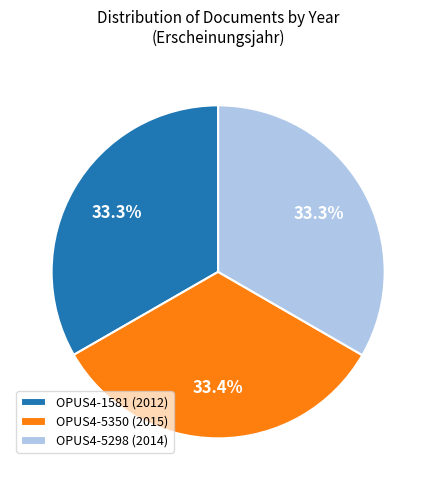

Does OPUS4-1581 (2012) account for over 50% of the chart?

No